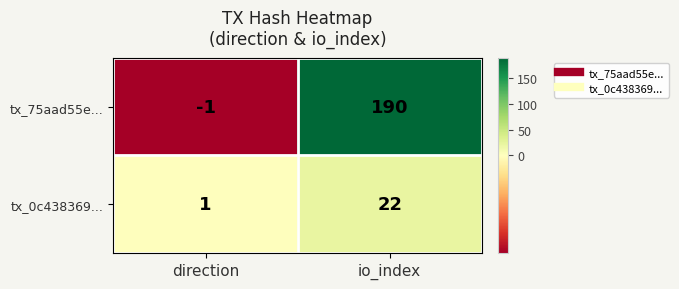

How many data points in tx_0c438369... are less than 22?

1